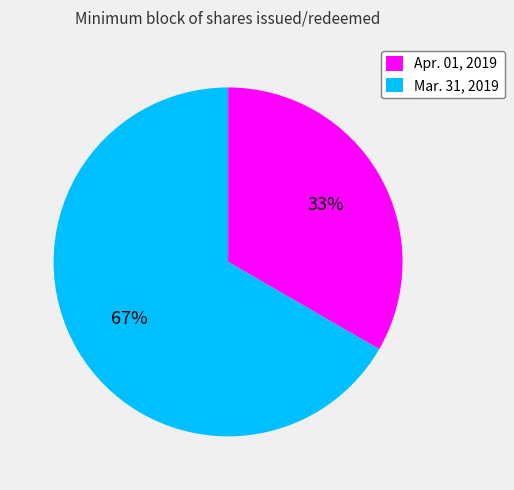

Which category has the biggest portion of the pie?

Mar. 31, 2019